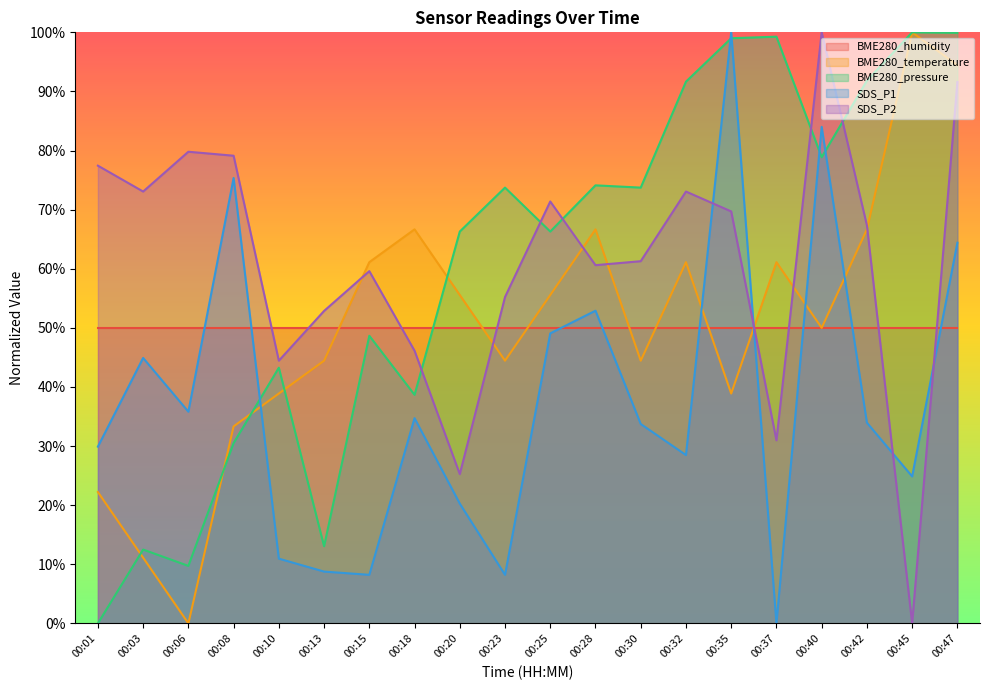

List the labels in order of BME280_pressure value, smallest first.

00:01, 00:06, 00:03, 00:13, 00:08, 00:18, 00:10, 00:15, 00:20, 00:25, 00:23, 00:30, 00:28, 00:40, 00:32, 00:42, 00:35, 00:37, 00:47, 00:45